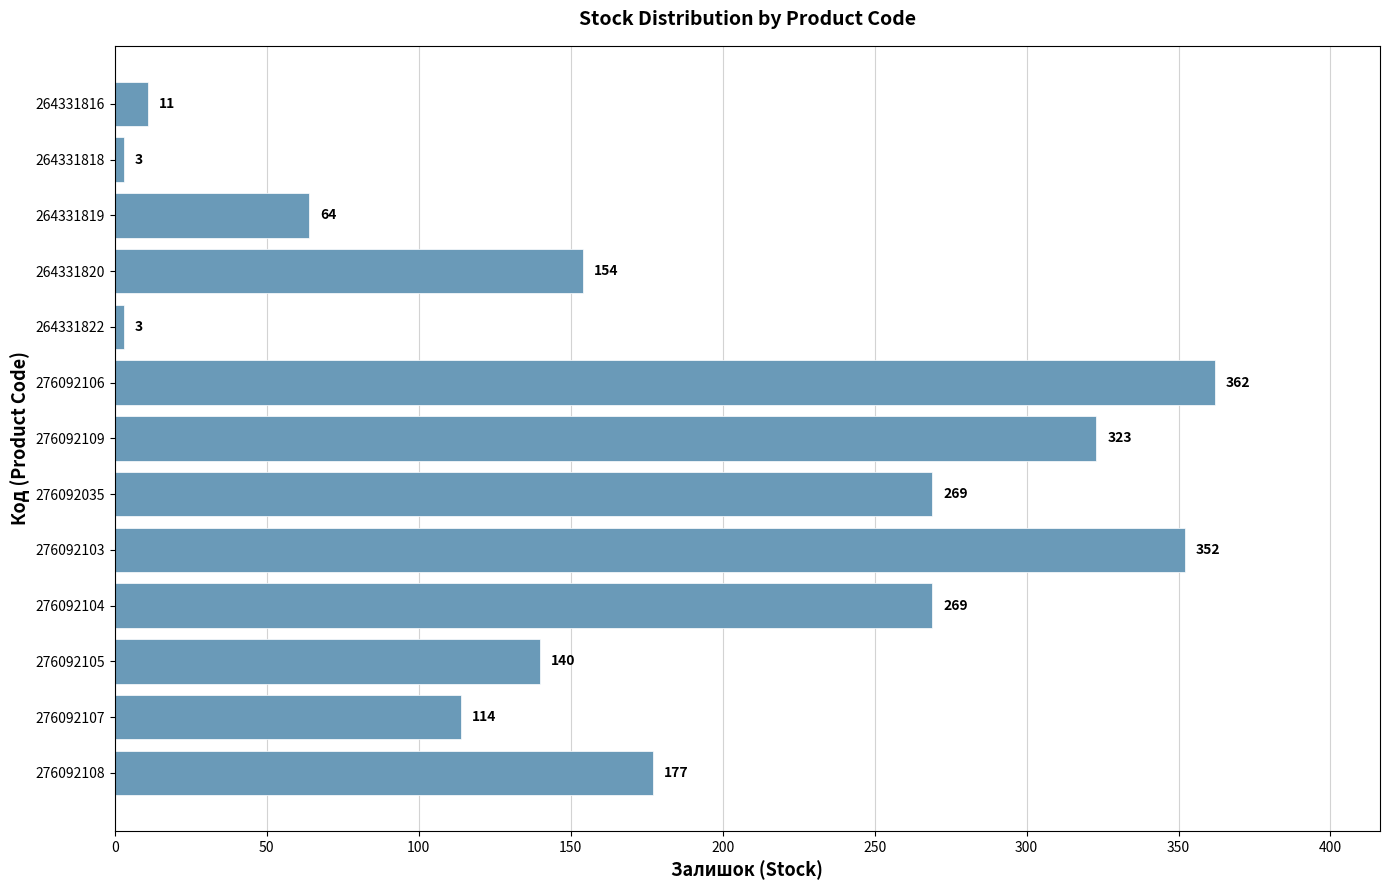

Reading top to bottom, extract all data points from this chart.

11	3	64	154	3	362	323	269	352	269	140	114	177